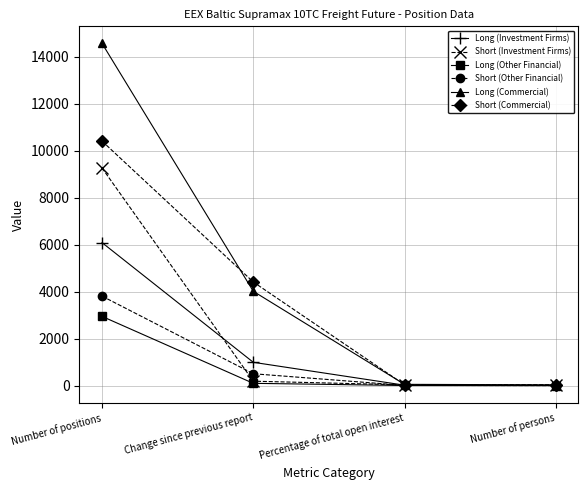

How many lines are shown in the chart?

6